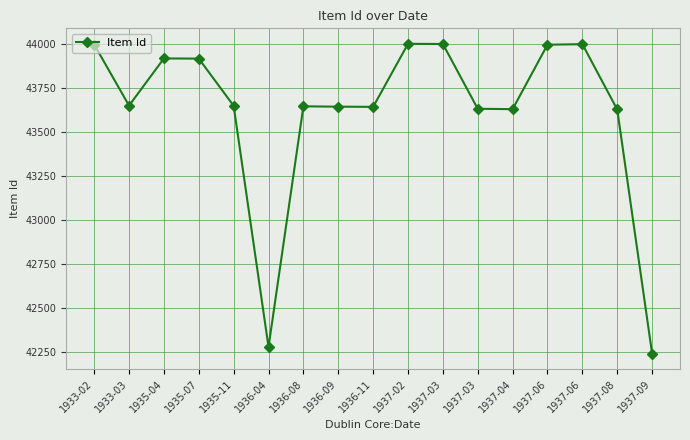

The value at 1935-07 is 43916. True or false?

True